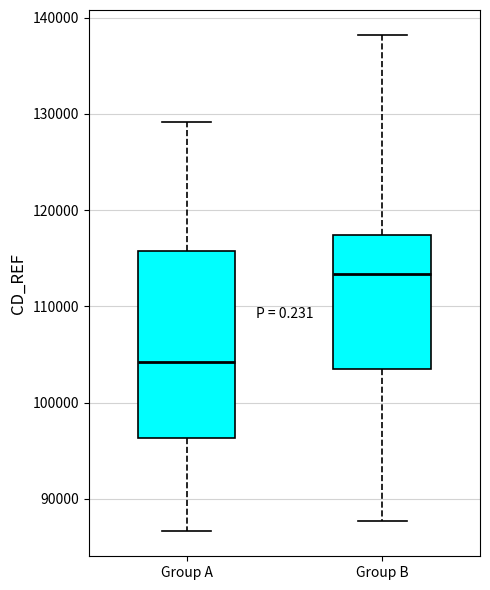

Reading left to right, transcribe this box plot: for each box, give where its median line is, the range the box spans, and where its two whiskers end, as read against the y-axis. The values are not printed on the chart, so give them approximately, as read against the axis.

Group A: median 104000, box 96000 to 116000, whiskers 87000 to 129000
Group B: median 113000, box 103000 to 117000, whiskers 88000 to 138000